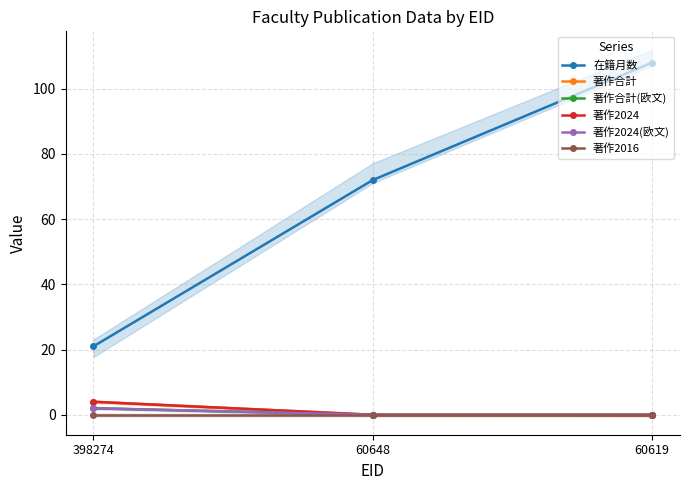

What is the spread (max minus min) of values at 60648?

72